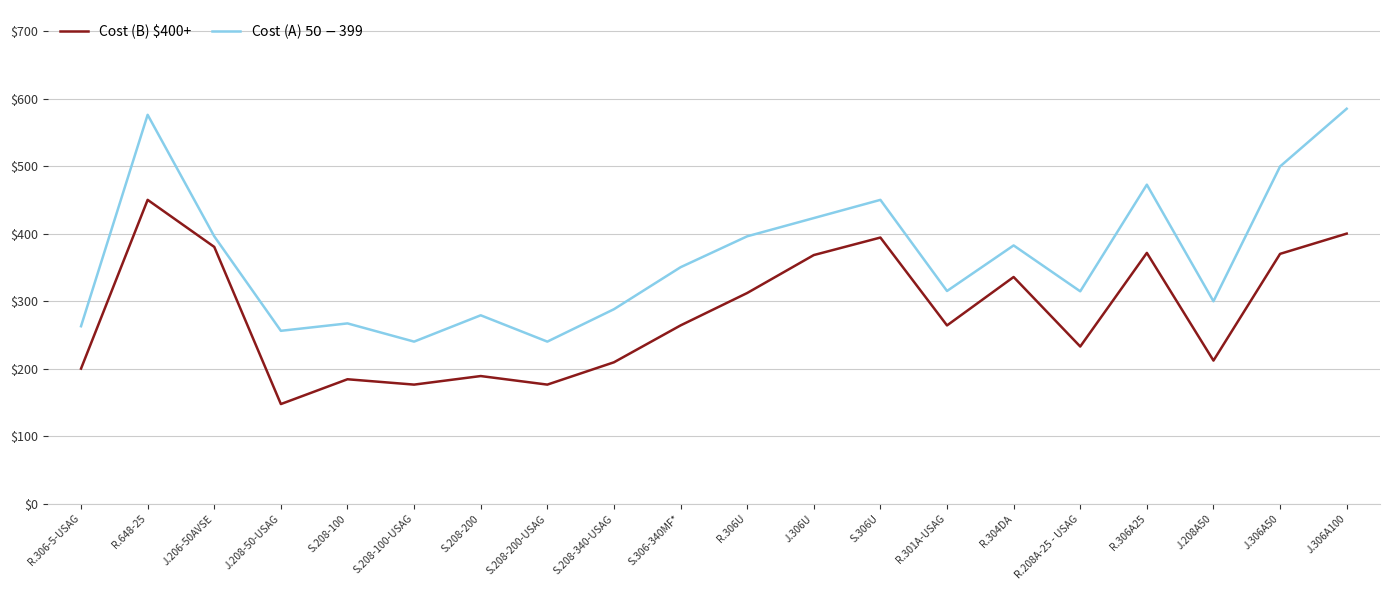

True or false: Cost (A) $50-$399 and Cost (B) $400+ intersect in this chart.

False